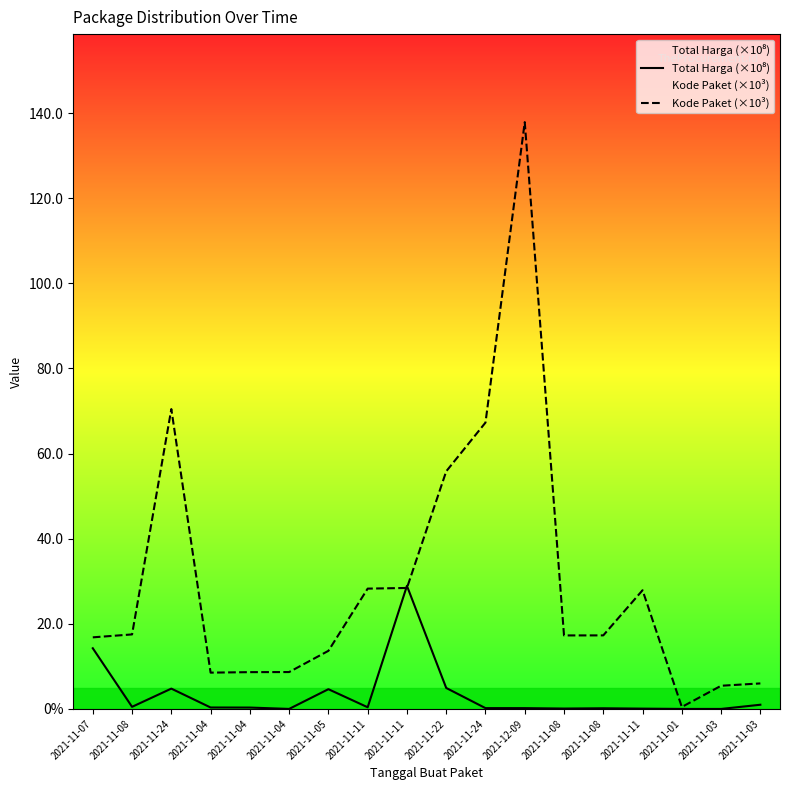

Rank the series by their maximum value, from lowest to highest.

Total Harga (×10⁸), Kode Paket (×10³)